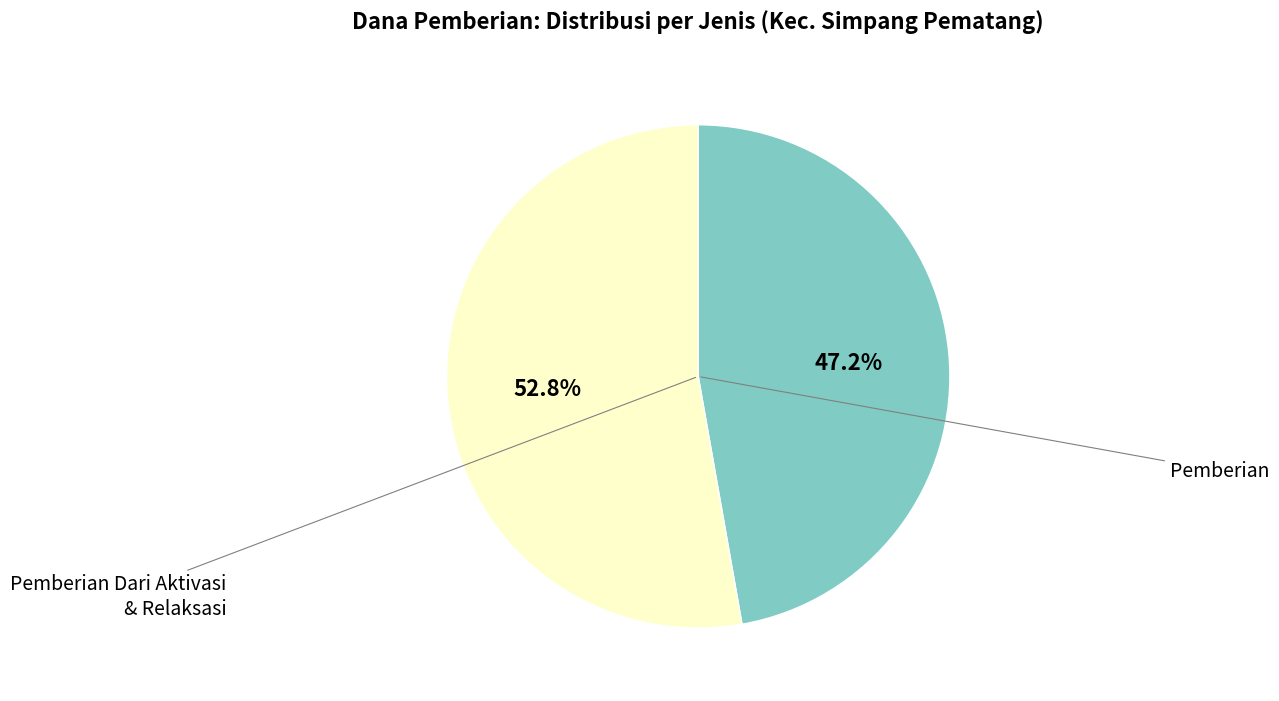

Is there a majority slice in this chart?

Yes